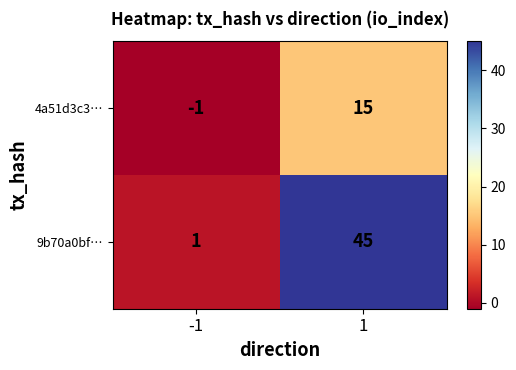

Rank the series at -1 from highest to lowest value.

9b70a0bf…, 4a51d3c3…